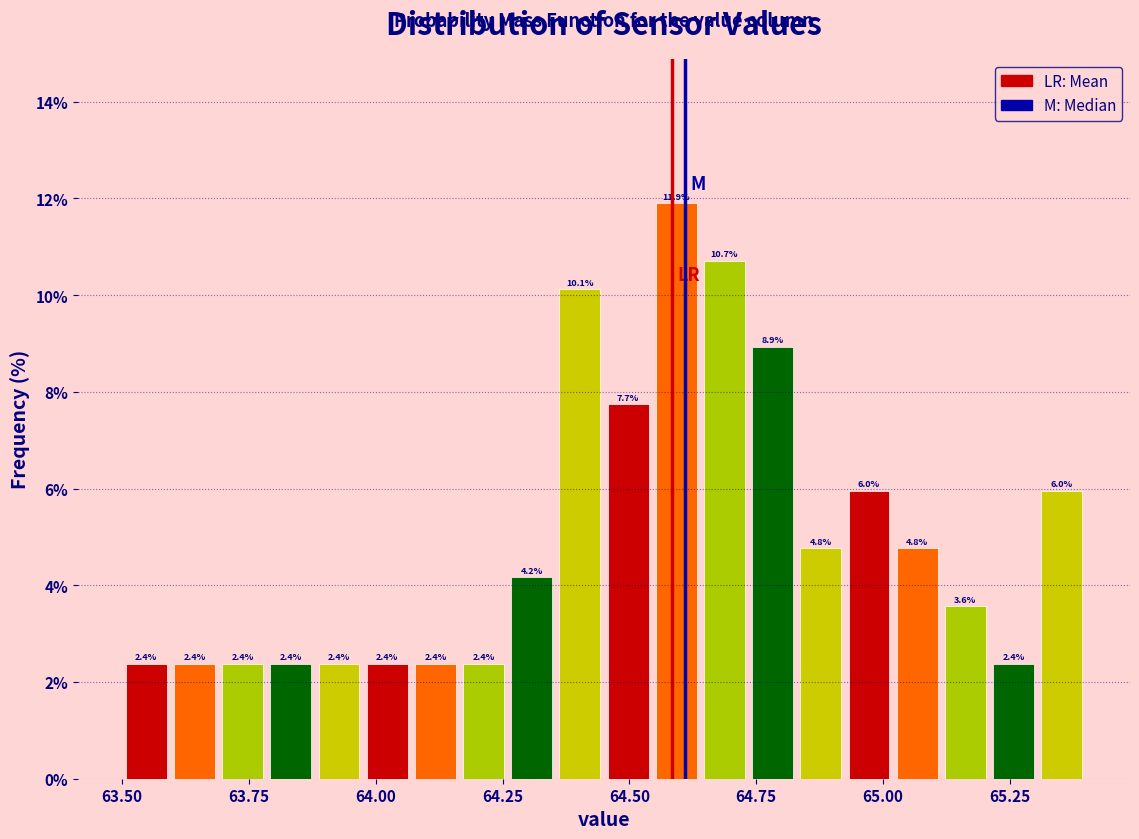

Around what value on the x-axis is the tallest bar? Give the approximate position of its centre, as read against the axis.

64.60